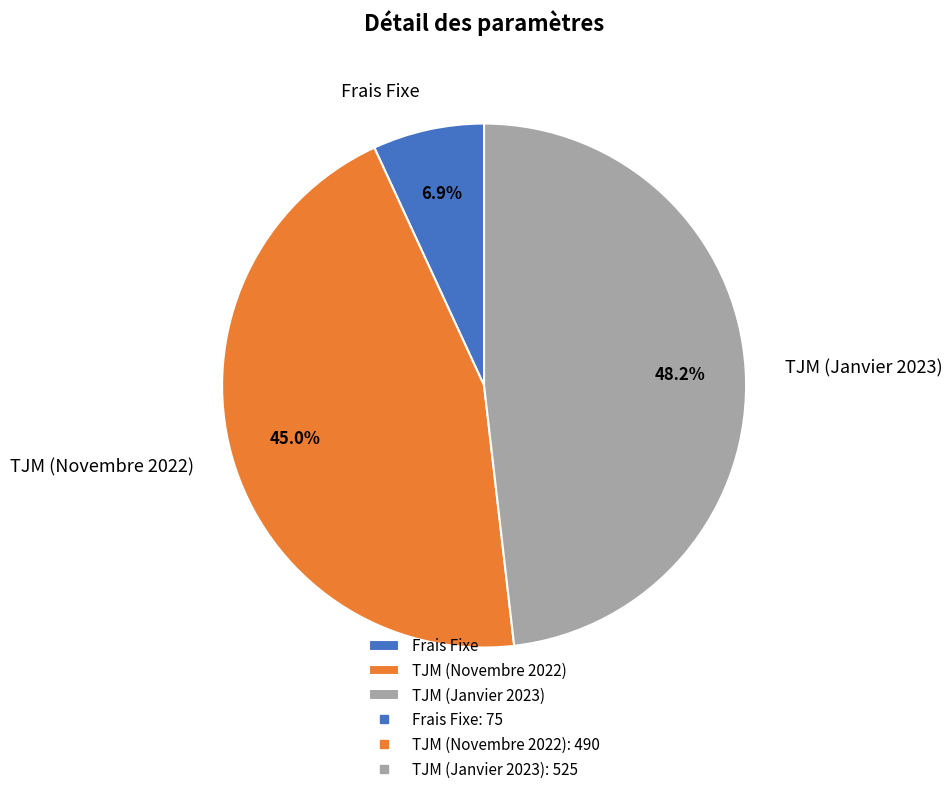

The TJM (Janvier 2023) slice represents 61% of the pie. True or false?

False